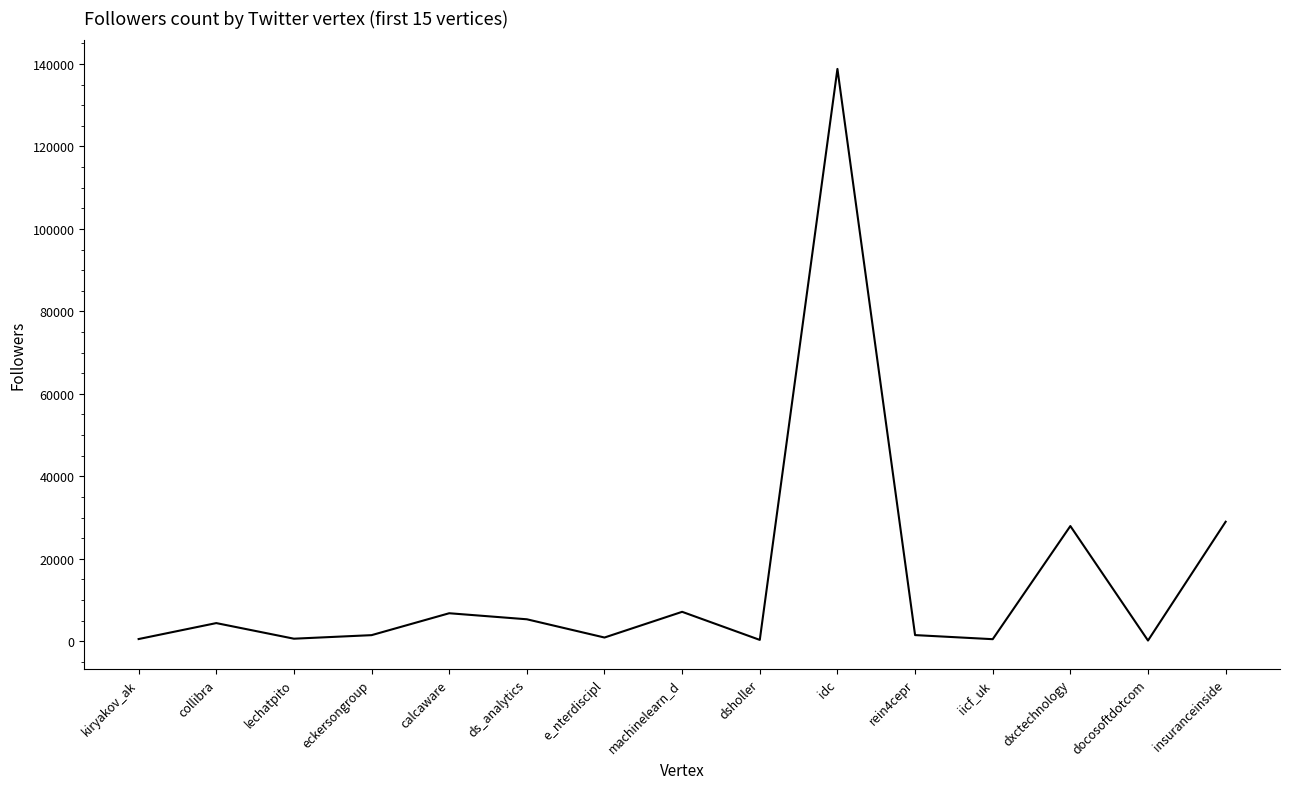

Between dxctechnology and idc, which is larger?

idc